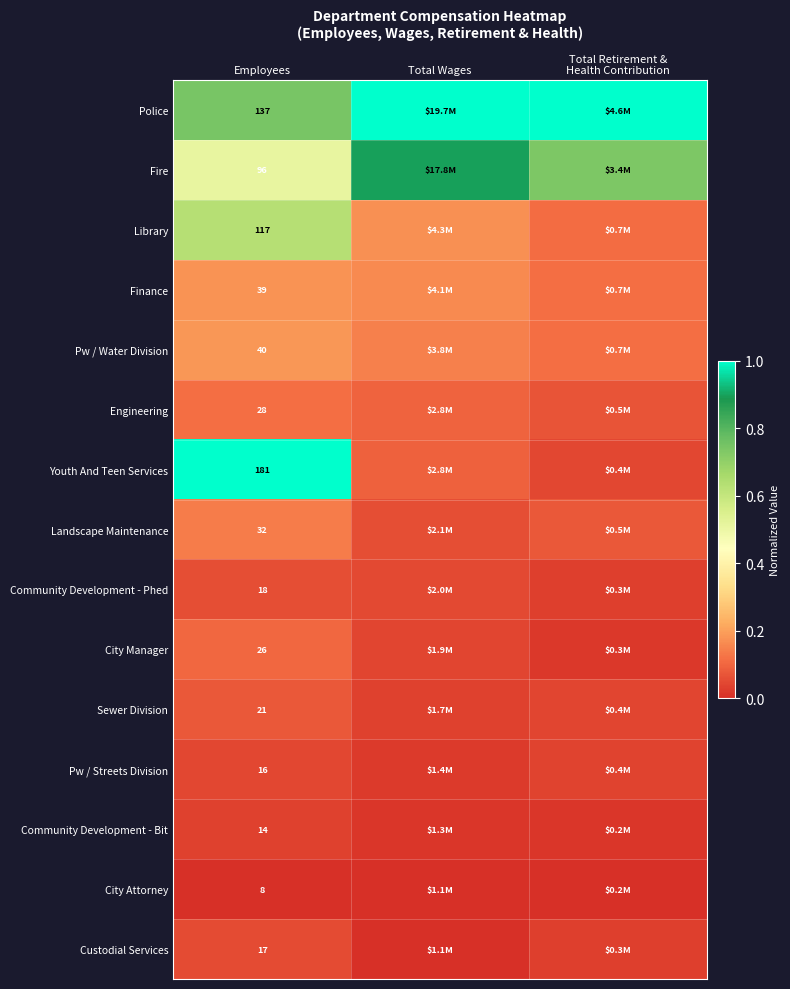

List the series in order of their peak value, lowest first.

City Attorney, Community Development - Bit, Pw / Streets Division, Custodial Services, Community Development - Phed, Sewer Division, City Manager, Engineering, Landscape Maintenance, Finance, Pw / Water Division, Library, Fire, Youth And Teen Services, Police